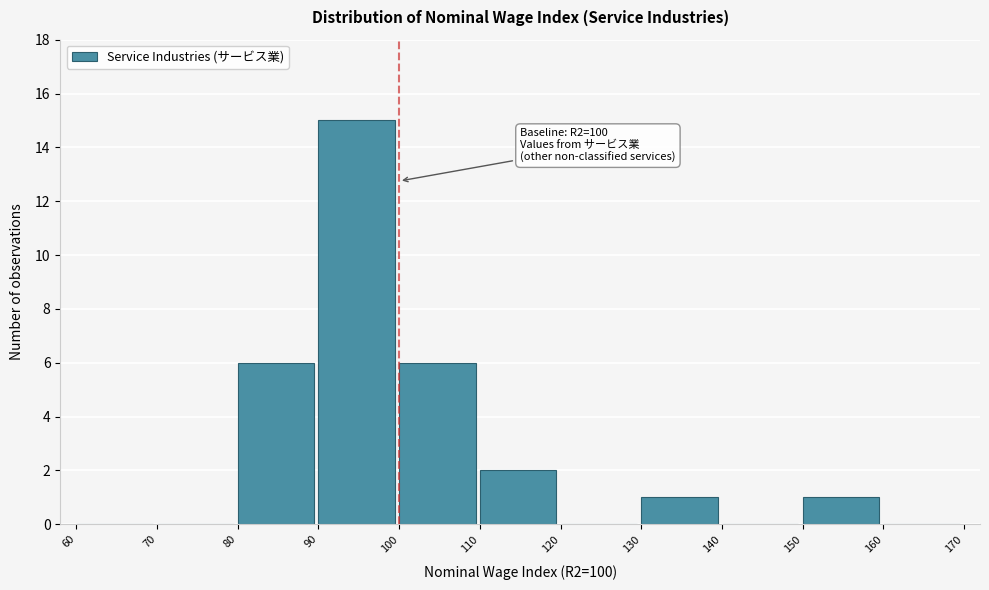

Which range on the x-axis has the tallest bar?

90 to 100